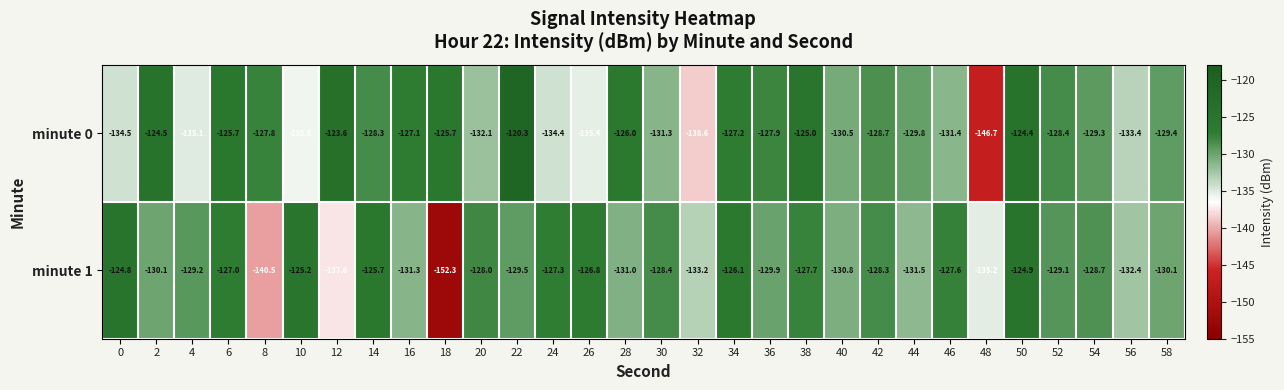

At 56, list the series in order from largest to smallest.

minute 1, minute 0